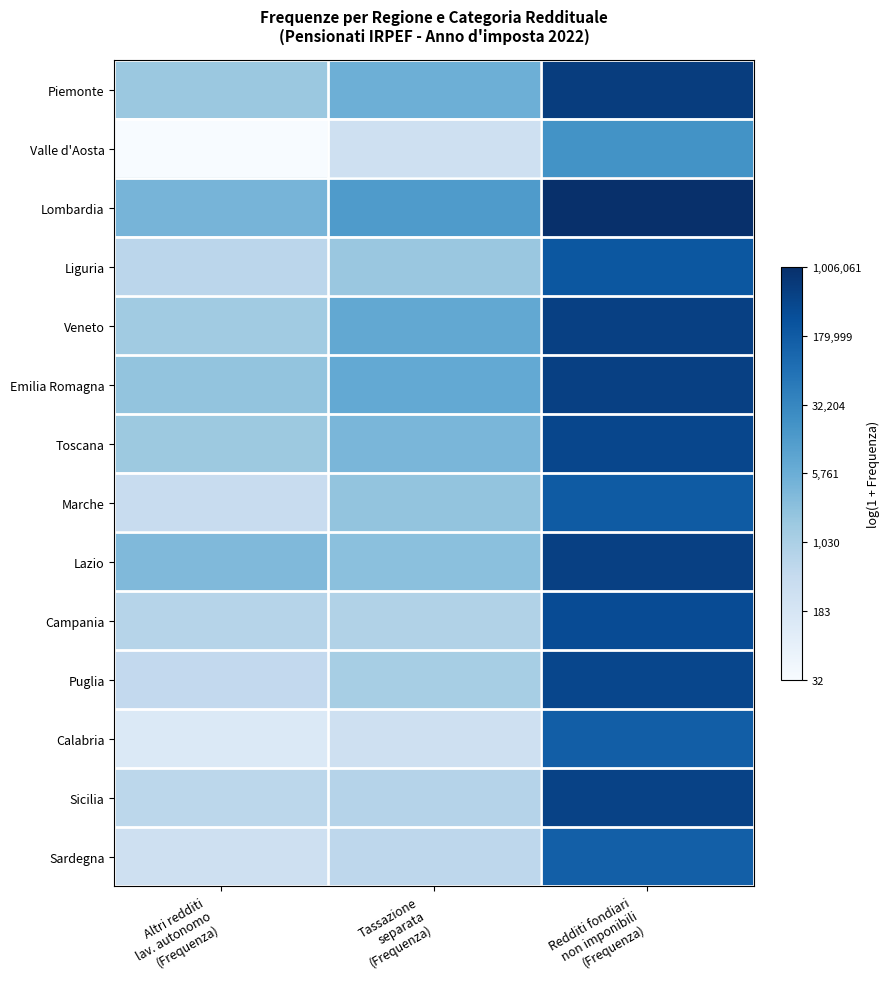

Reading left to right, transcribe all the data shown in this chart.

Piemonte: Altri redditi
lav. autonomo
(Frequenza)=7.4	Tassazione
separata
(Frequenza)=8.6	Redditi fondiari
non imponibili
(Frequenza)=13.3
Valle d'Aosta: Altri redditi
lav. autonomo
(Frequenza)=3.5	Tassazione
separata
(Frequenza)=5.6	Redditi fondiari
non imponibili
(Frequenza)=9.9
Lombardia: Altri redditi
lav. autonomo
(Frequenza)=8.4	Tassazione
separata
(Frequenza)=9.5	Redditi fondiari
non imponibili
(Frequenza)=13.8
Liguria: Altri redditi
lav. autonomo
(Frequenza)=6.4	Tassazione
separata
(Frequenza)=7.5	Redditi fondiari
non imponibili
(Frequenza)=12.3
Veneto: Altri redditi
lav. autonomo
(Frequenza)=7.3	Tassazione
separata
(Frequenza)=8.9	Redditi fondiari
non imponibili
(Frequenza)=13.2
Emilia Romagna: Altri redditi
lav. autonomo
(Frequenza)=7.6	Tassazione
separata
(Frequenza)=8.9	Redditi fondiari
non imponibili
(Frequenza)=13.1
Toscana: Altri redditi
lav. autonomo
(Frequenza)=7.4	Tassazione
separata
(Frequenza)=8.3	Redditi fondiari
non imponibili
(Frequenza)=12.9
Marche: Altri redditi
lav. autonomo
(Frequenza)=6.0	Tassazione
separata
(Frequenza)=7.6	Redditi fondiari
non imponibili
(Frequenza)=12.1
Lazio: Altri redditi
lav. autonomo
(Frequenza)=8.1	Tassazione
separata
(Frequenza)=7.8	Redditi fondiari
non imponibili
(Frequenza)=13.2
Campania: Altri redditi
lav. autonomo
(Frequenza)=6.6	Tassazione
separata
(Frequenza)=6.8	Redditi fondiari
non imponibili
(Frequenza)=12.7
Puglia: Altri redditi
lav. autonomo
(Frequenza)=6.2	Tassazione
separata
(Frequenza)=7.1	Redditi fondiari
non imponibili
(Frequenza)=12.9
Calabria: Altri redditi
lav. autonomo
(Frequenza)=4.9	Tassazione
separata
(Frequenza)=5.7	Redditi fondiari
non imponibili
(Frequenza)=12.0
Sicilia: Altri redditi
lav. autonomo
(Frequenza)=6.4	Tassazione
separata
(Frequenza)=6.6	Redditi fondiari
non imponibili
(Frequenza)=13.1
Sardegna: Altri redditi
lav. autonomo
(Frequenza)=5.6	Tassazione
separata
(Frequenza)=6.3	Redditi fondiari
non imponibili
(Frequenza)=11.9